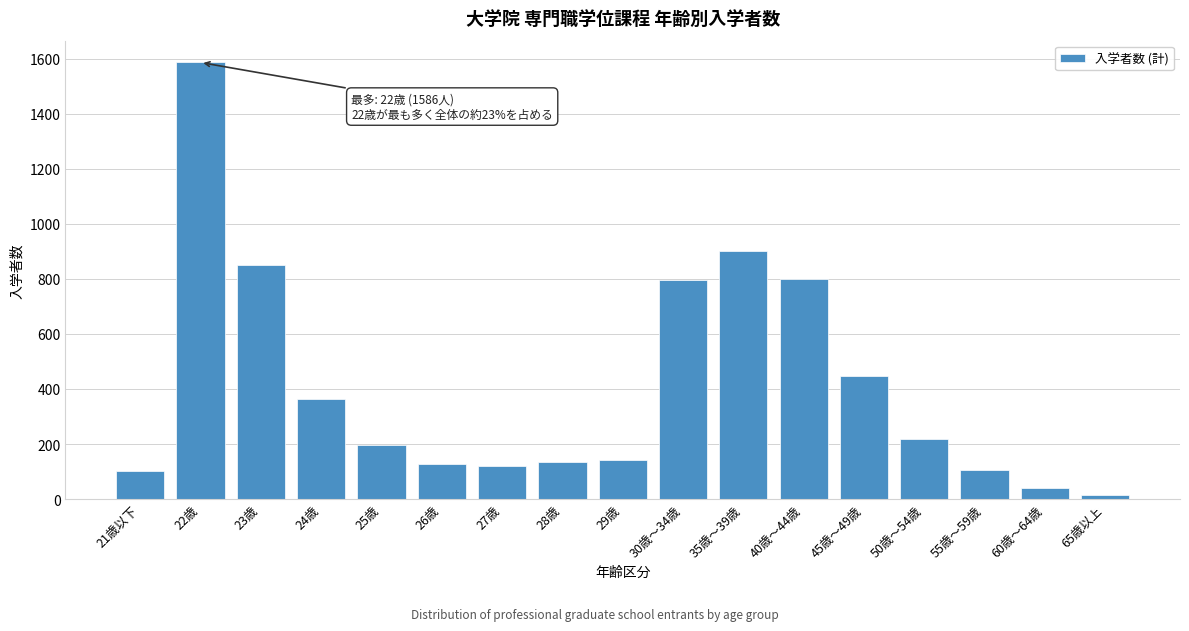

What is the greatest value displayed?

1586